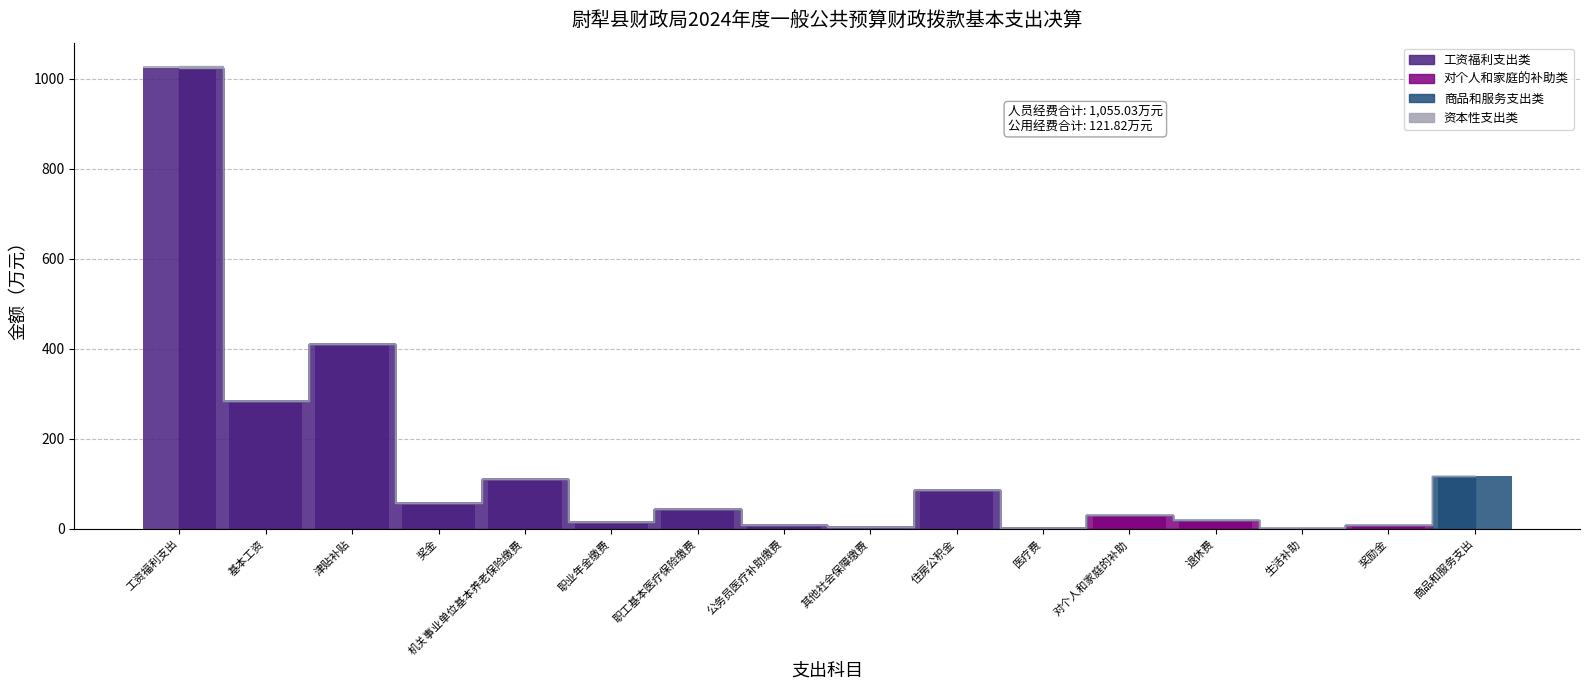

The value of 商品和服务支出类 at 其他社会保障缴费 is 0.0. True or false?

True